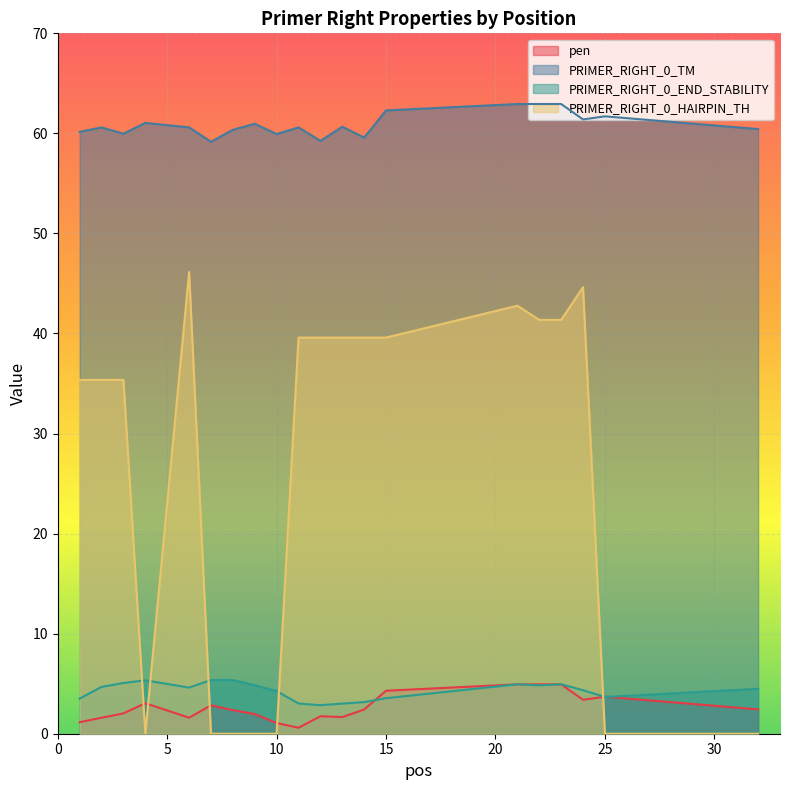

In pen, how many points are lower than both neighbors (excluding endpoints)?

4